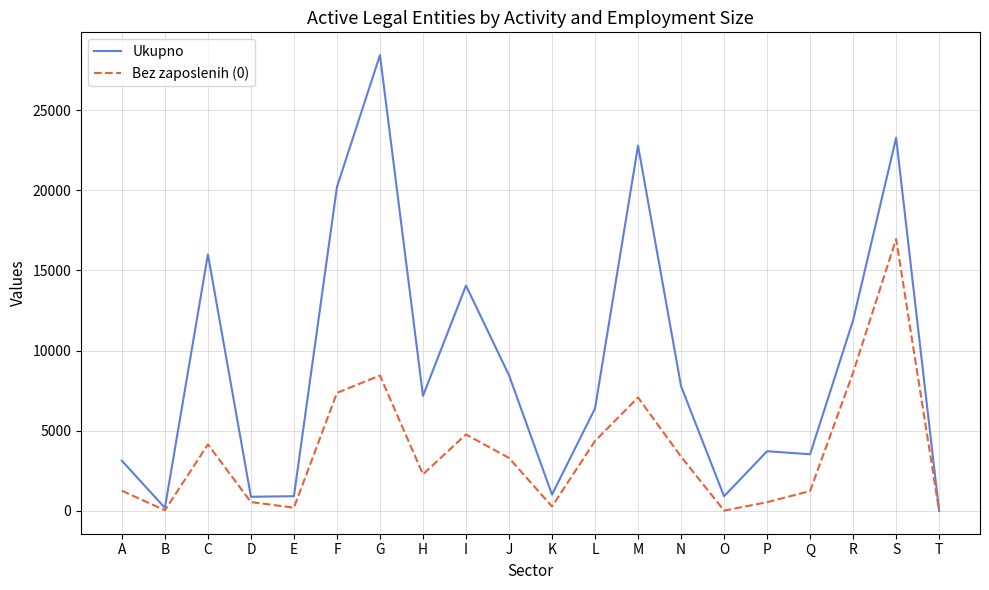

Rank the series by their average value, from highest to lowest.

Ukupno, Bez zaposlenih (0)